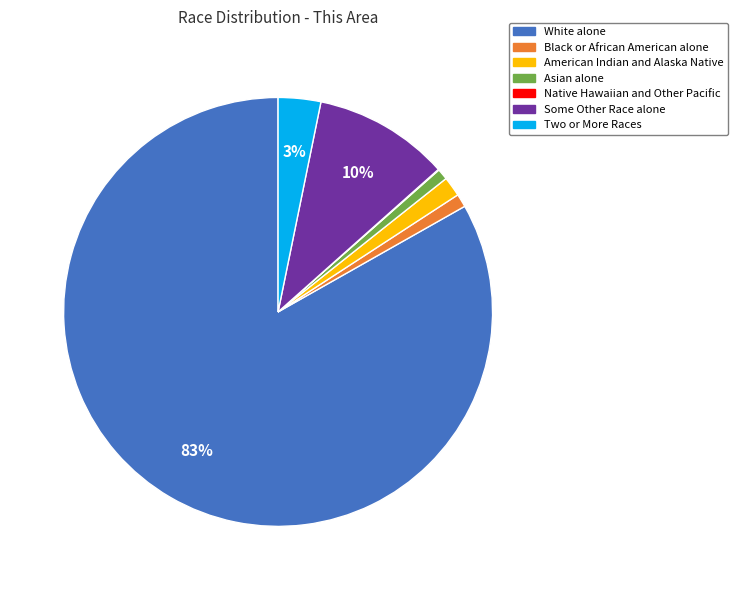

To the nearest percent, what is the difference between the American Indian and Alaska Native and Two or More Races slice percentages?

2%